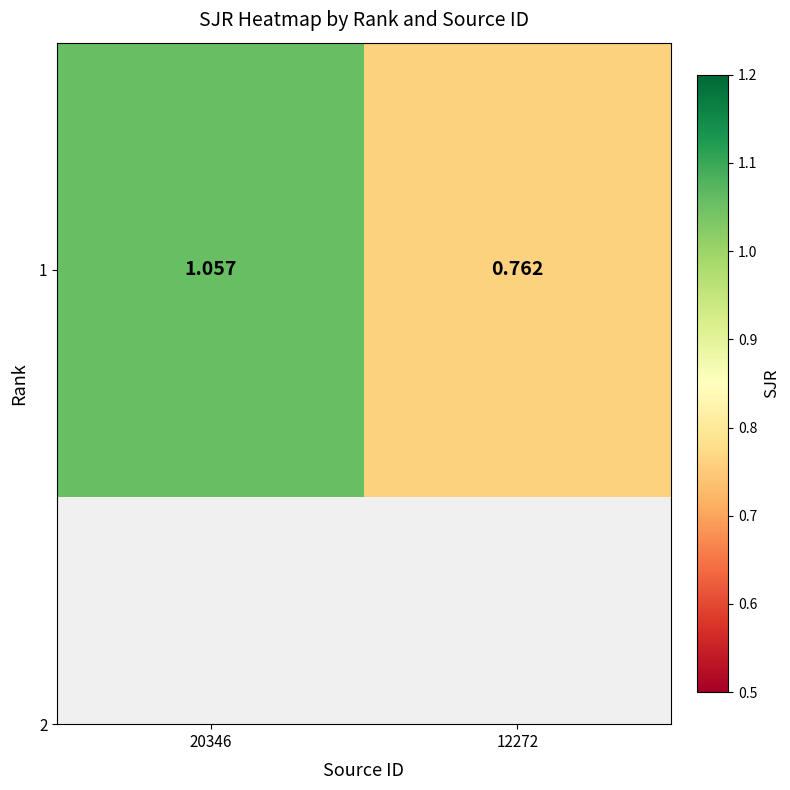

Which has a higher value, 20346 or 12272?

20346